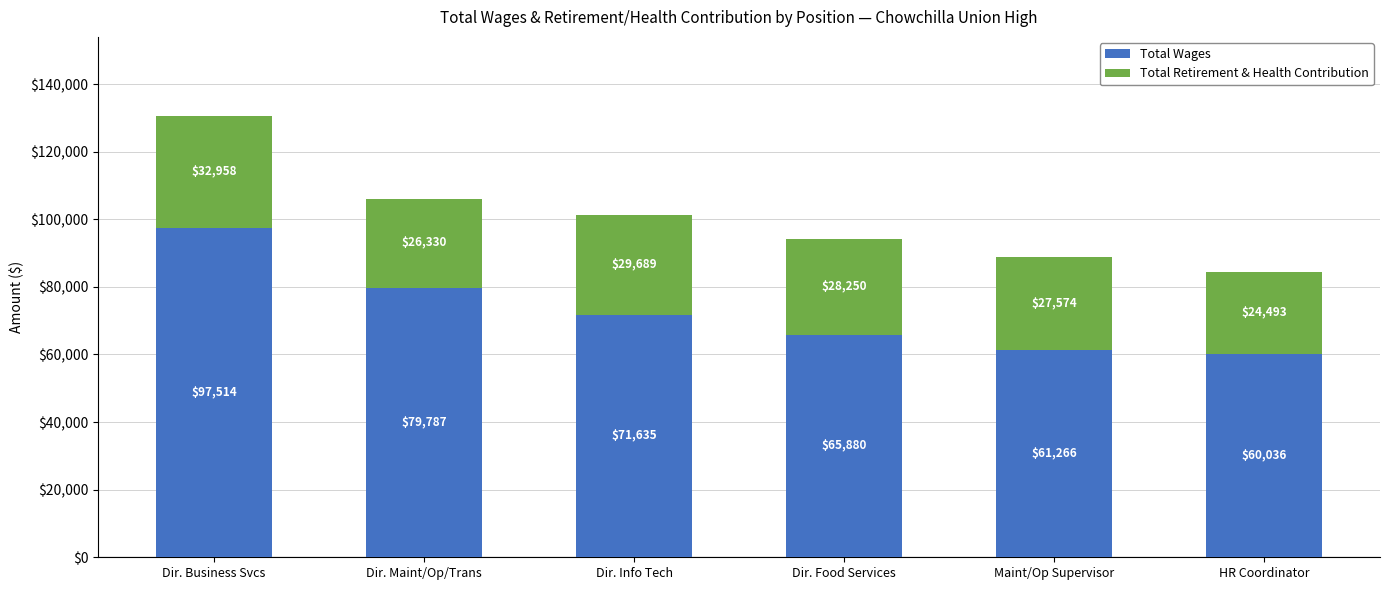

What is the maximum value for Total Wages?

97514